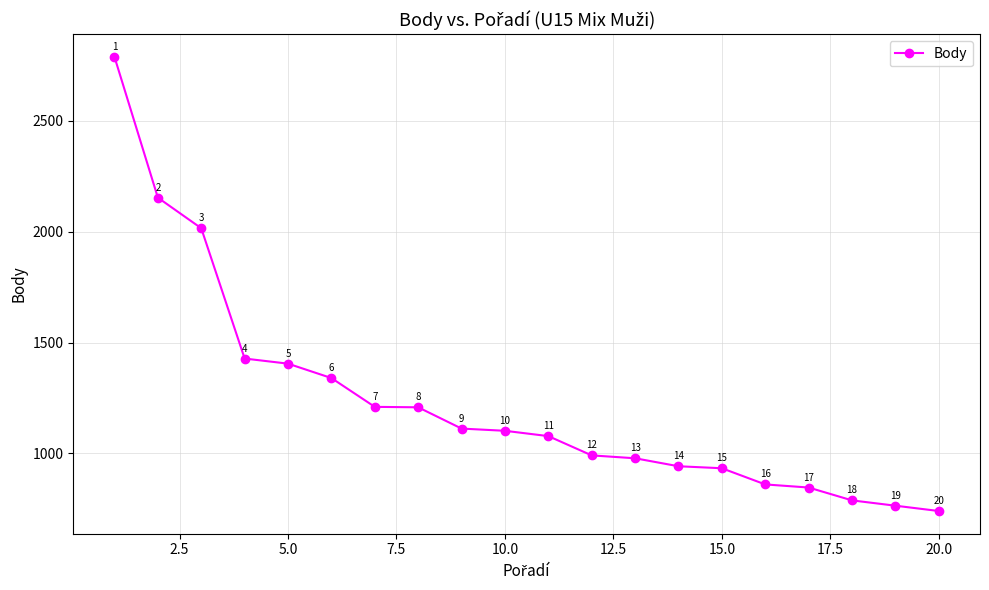

What is the minimum value shown in the chart?

740